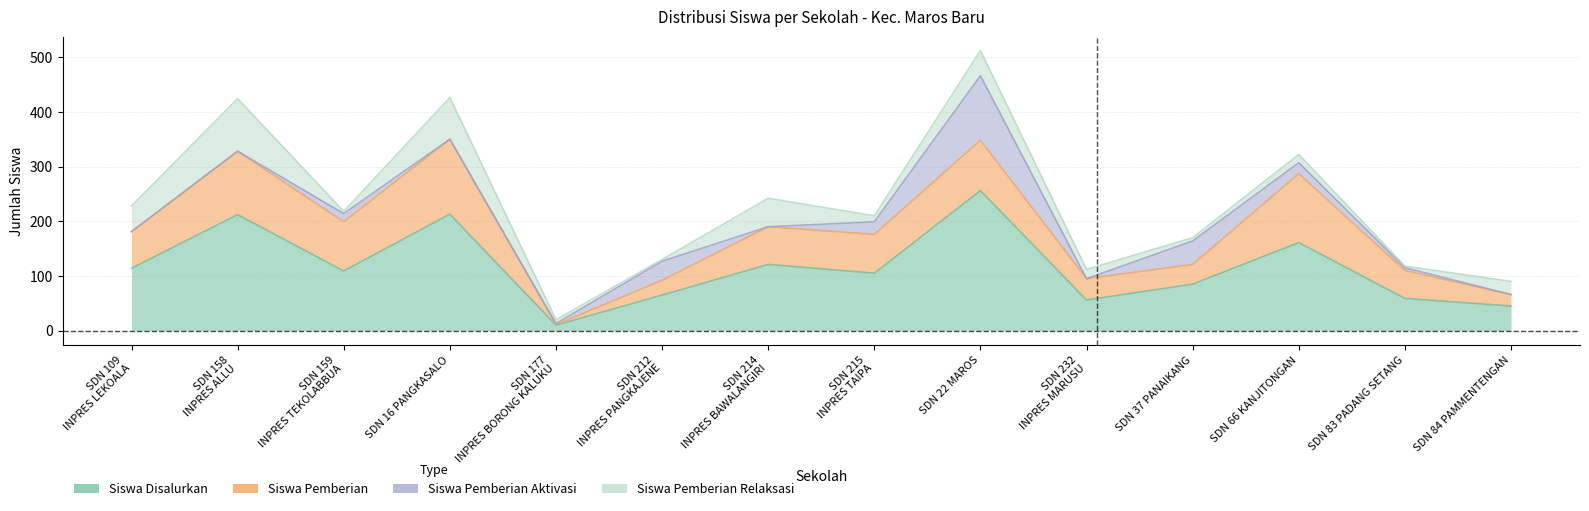

Rank the categories by Siswa Disalurkan value from lowest to highest.

UPTD SDN 177 INPRES BORONG KALUKU, UPTD SDN 84 PAMMENTENGAN, UPTD SDN 232 INPRES MARUSU, UPTD SDN 83 PADANG SETANG, UPTD SDN 212 INPRES PANGKAJENE, UPTD SDN 37 PANAIKANG, UPTD SDN 215 INPRES TAIPA, UPTD SDN 159 INPRES TEKOLABBUA, UPTD SDN 109 INPRES LEKOALA, UPTD SDN 214 INPRES BAWALANGIRI, UPTD SDN 66 KANJITONGAN, UPTD SDN 158 INPRES ALLU, UPTD SDN 16 PANGKASALO, UPTD SDN 22 MAROS